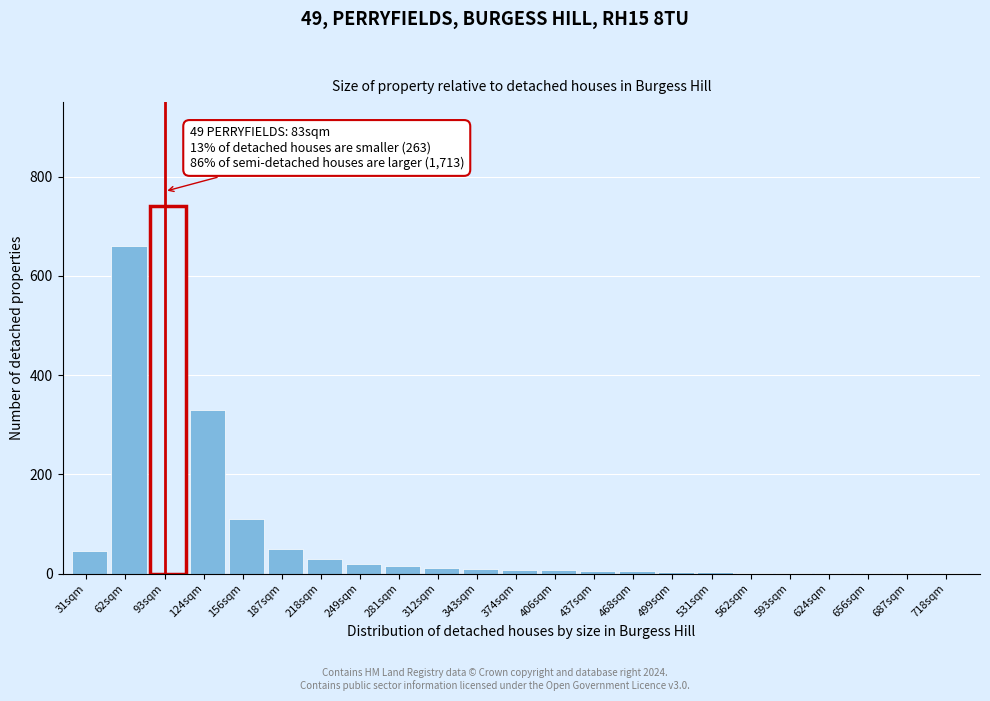

What is the maximum value shown in the chart?

740